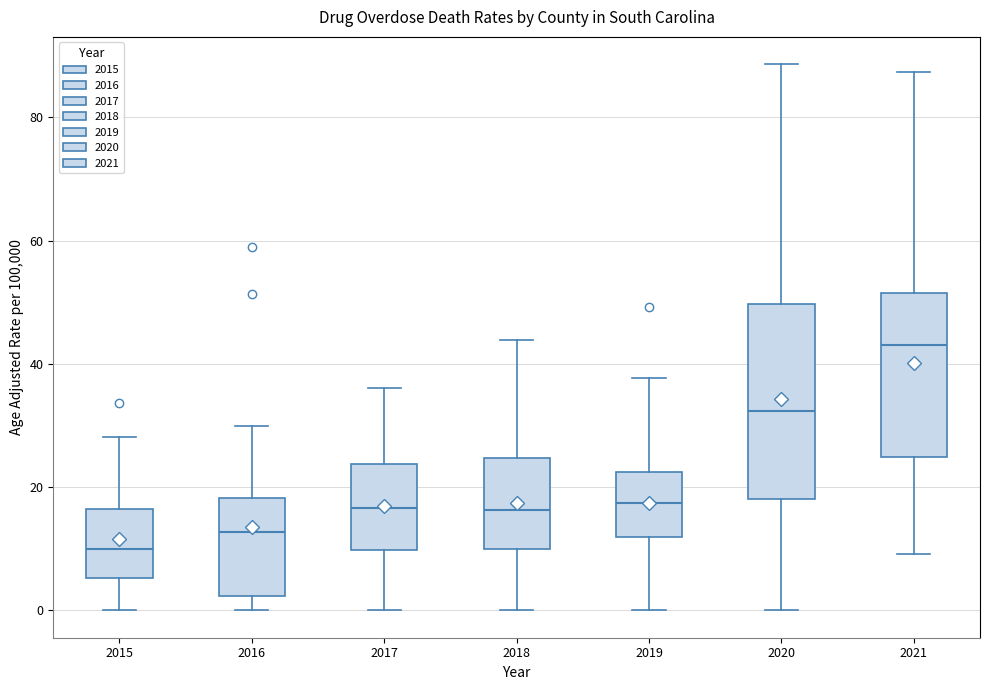

Comparing the boxes themselves (not the whiskers), which one is the tallest?

2020